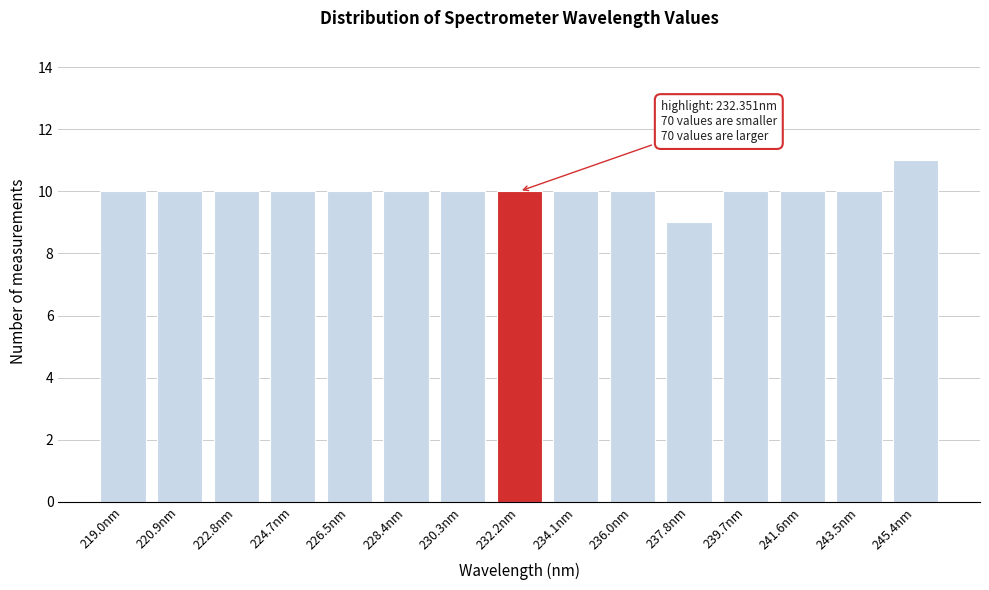

Reading left to right, extract all data points from this chart.

219.0nm=10	220.9nm=10	222.8nm=10	224.7nm=10	226.5nm=10	228.4nm=10	230.3nm=10	232.2nm=10	234.1nm=10	236.0nm=10	237.8nm=9	239.7nm=10	241.6nm=10	243.5nm=10	245.4nm=11